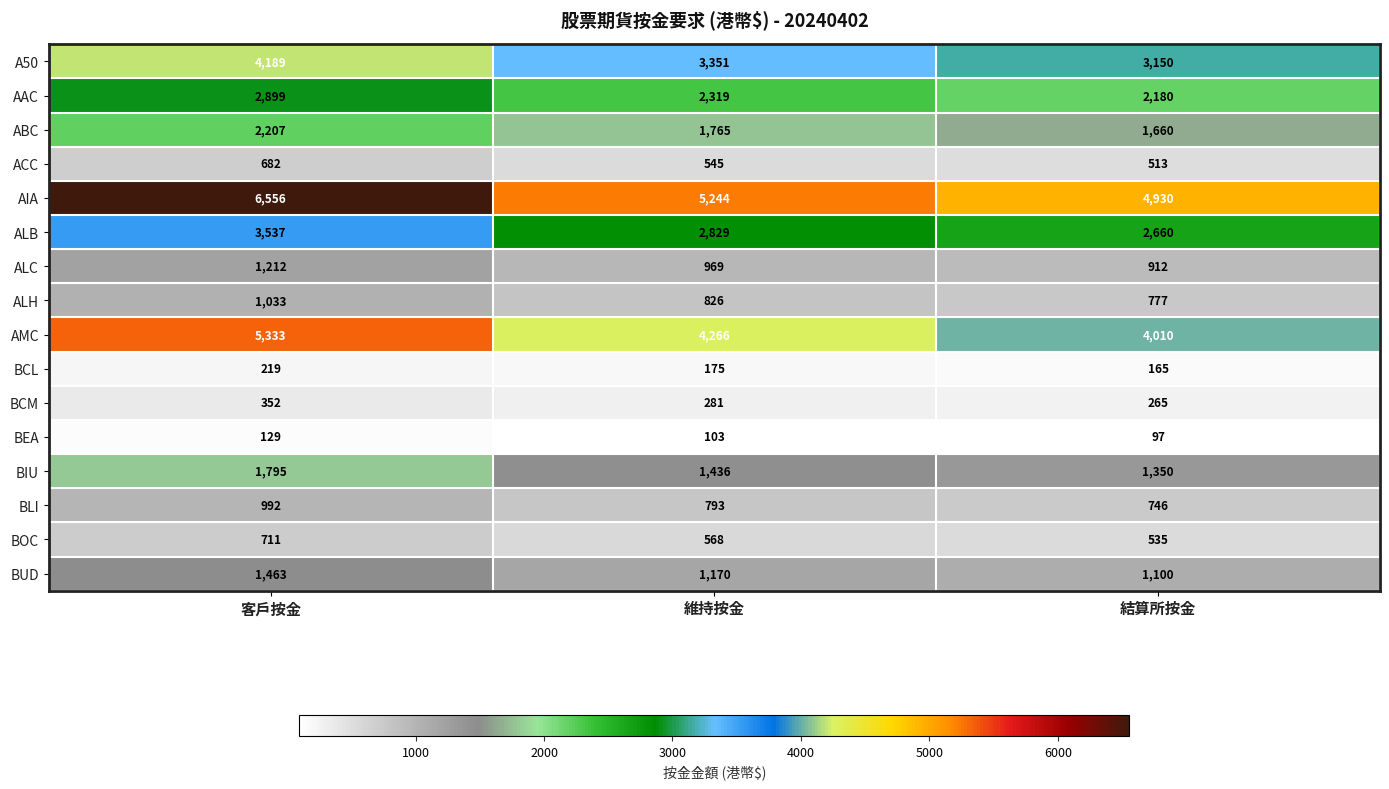

Where is BUD nearest to the value 1281?

維持按金